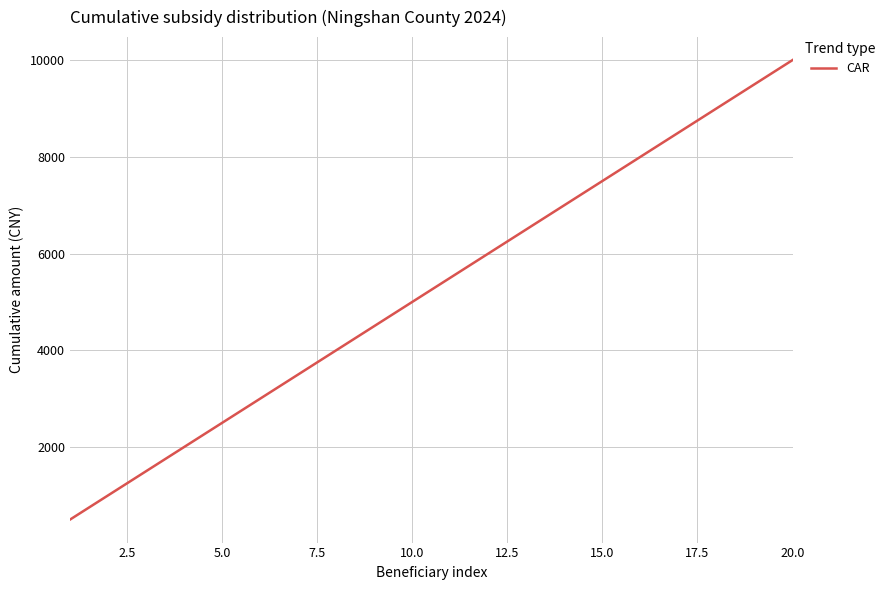

How many series are shown in this chart?

1